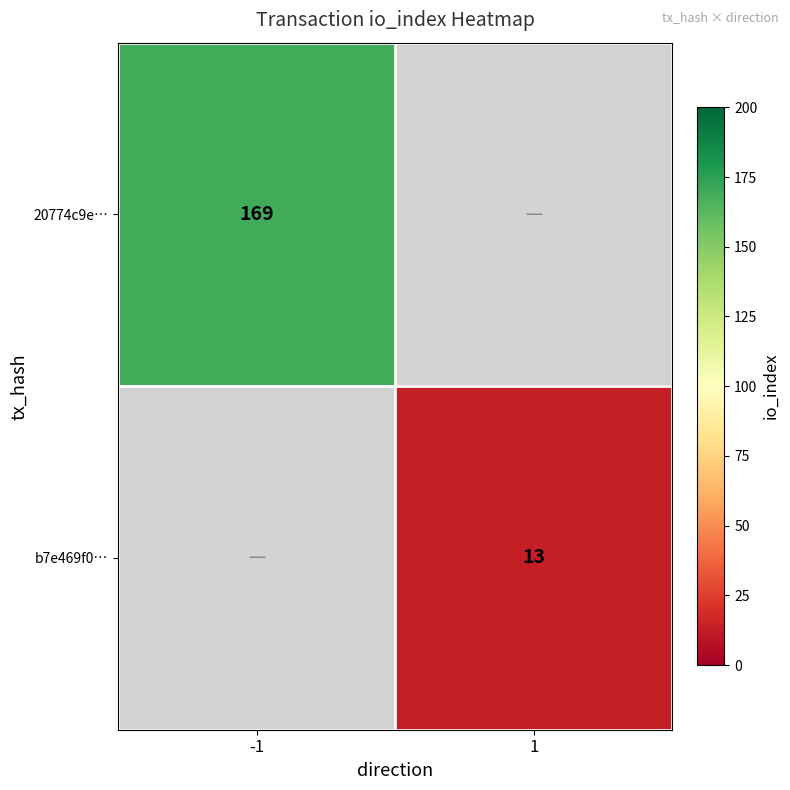

Is it true that b7e469f0… equals 4 at 1?

False